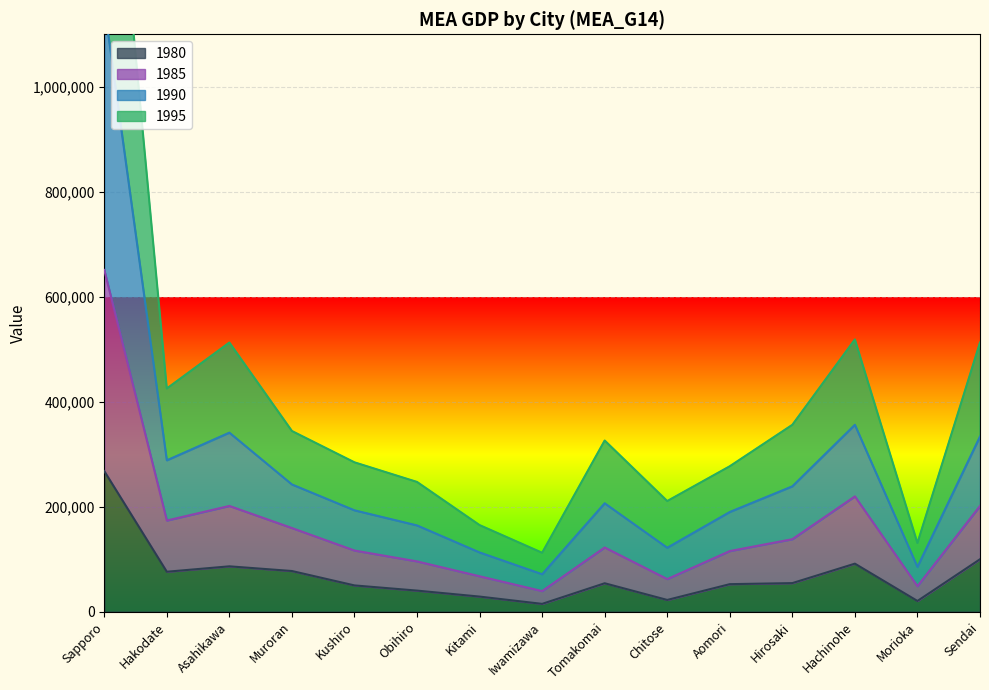

At which category is the sum across all series the highest?

Sapporo